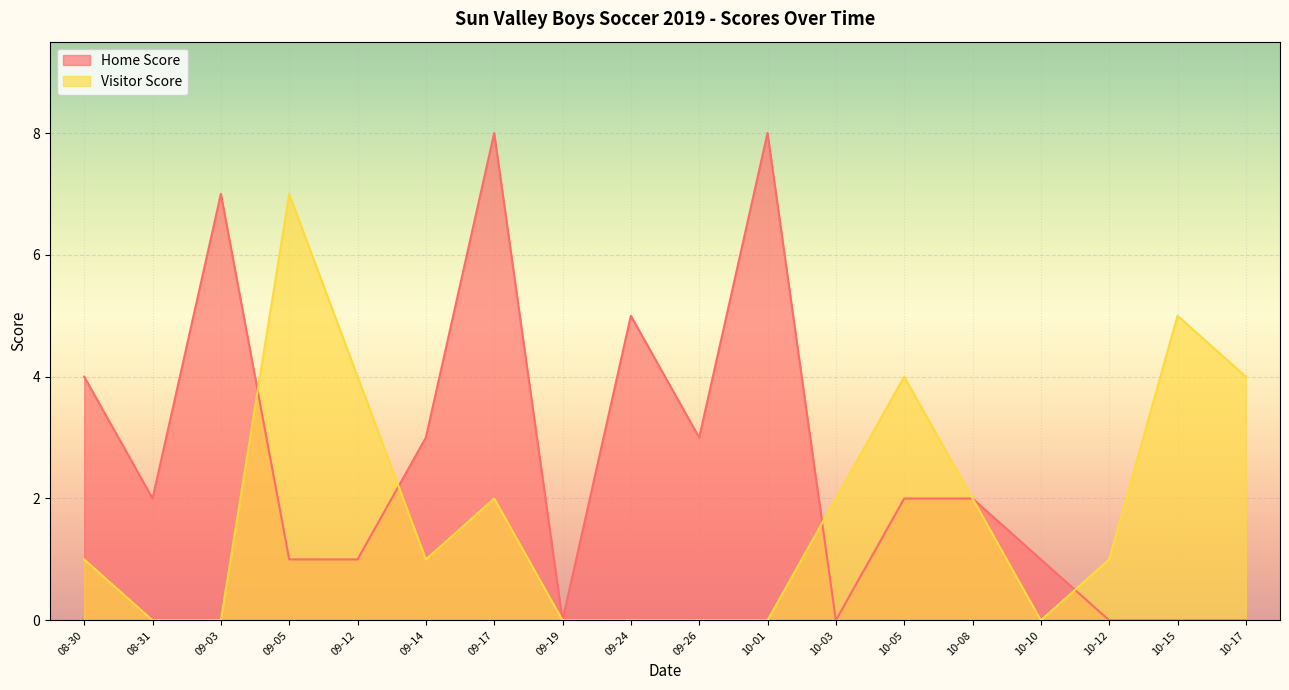

Which series changed the most between 2019-10-03 and 2019-09-14?

Home Score